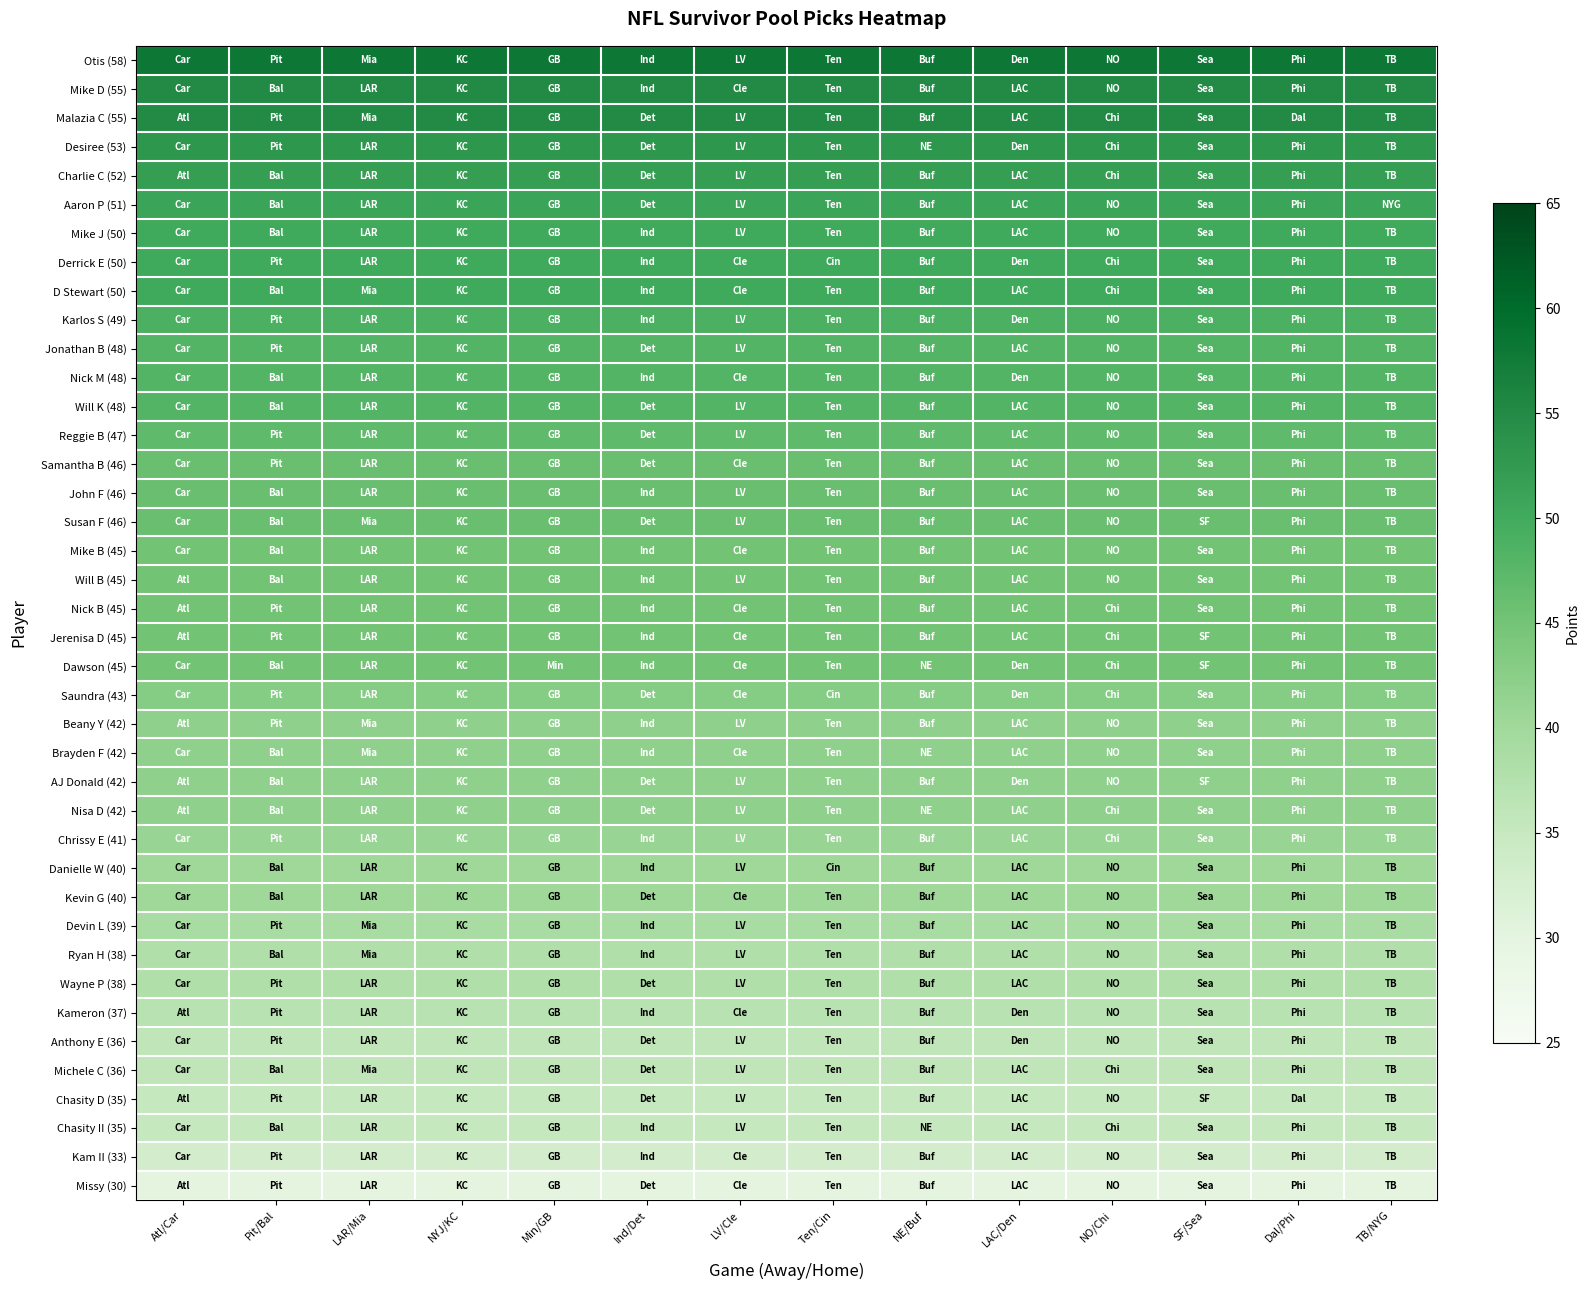

Between Atl/Car and NYJ/KC, which series saw the biggest shift?

Otis (58)